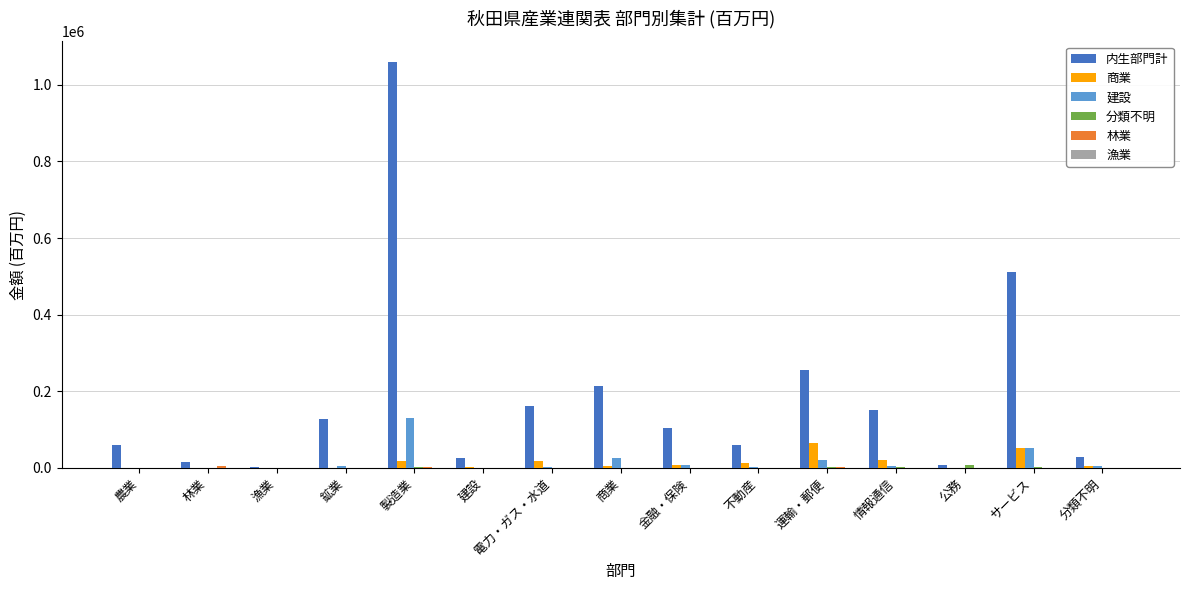

At which label is 内生部門計 closest to 532061?

サービス